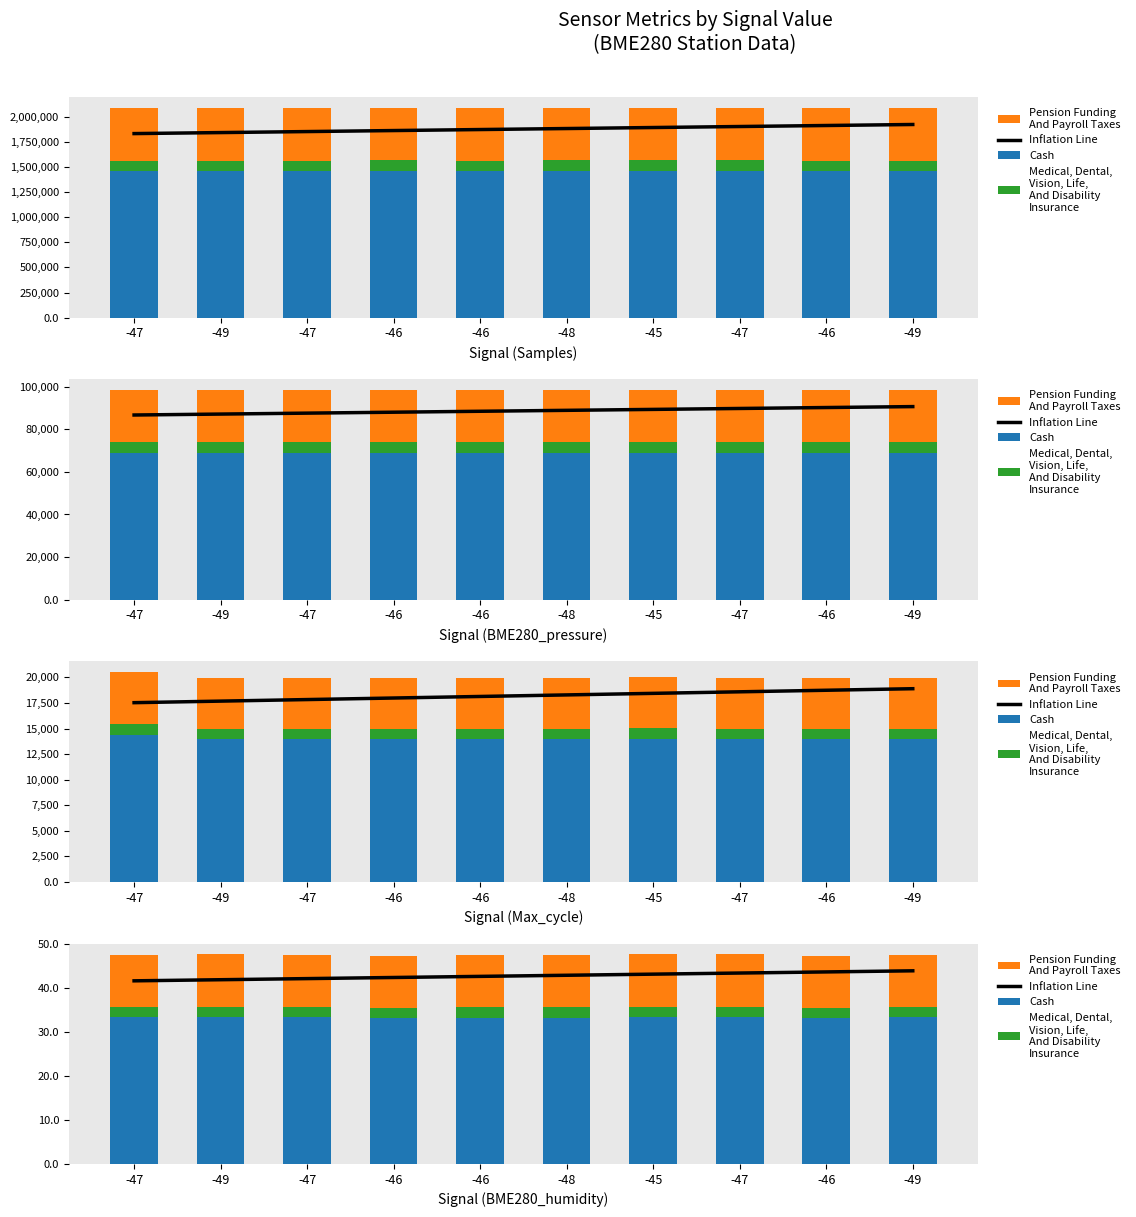

What is the maximum value for Pension Funding
And Payroll Taxes?

11.9